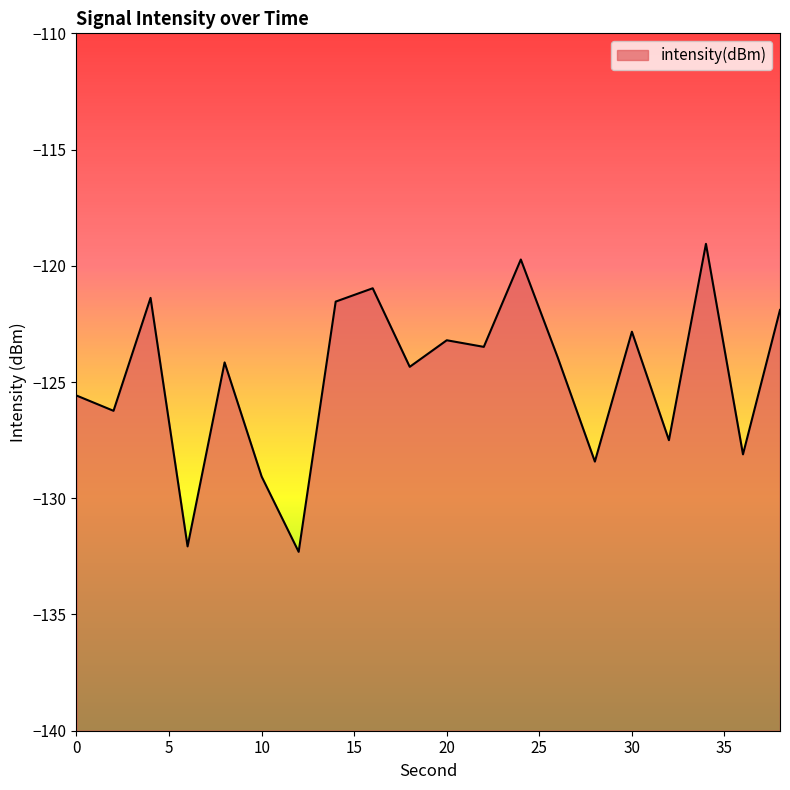

Rank the categories by value from lowest to highest.

12, 6, 10, 28, 36, 32, 2, 0, 18, 8, 26, 22, 20, 30, 38, 14, 4, 16, 24, 34